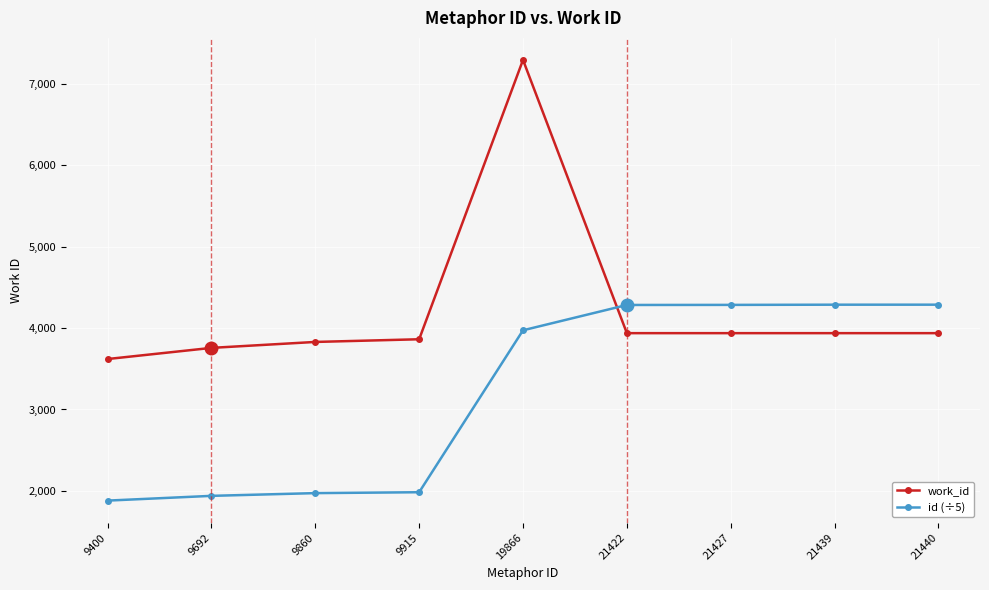

True or false: id (÷5) has a value of 3973.2 at 19866.

True